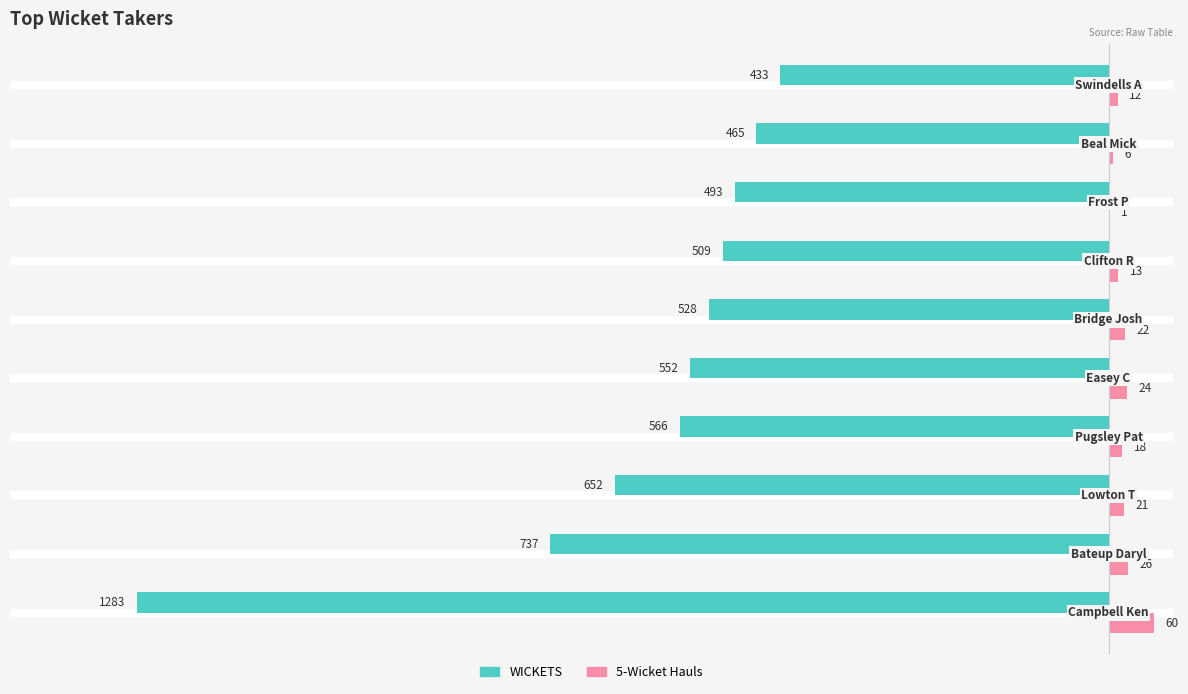

What is the maximum value for 5-Wicket Hauls?

60